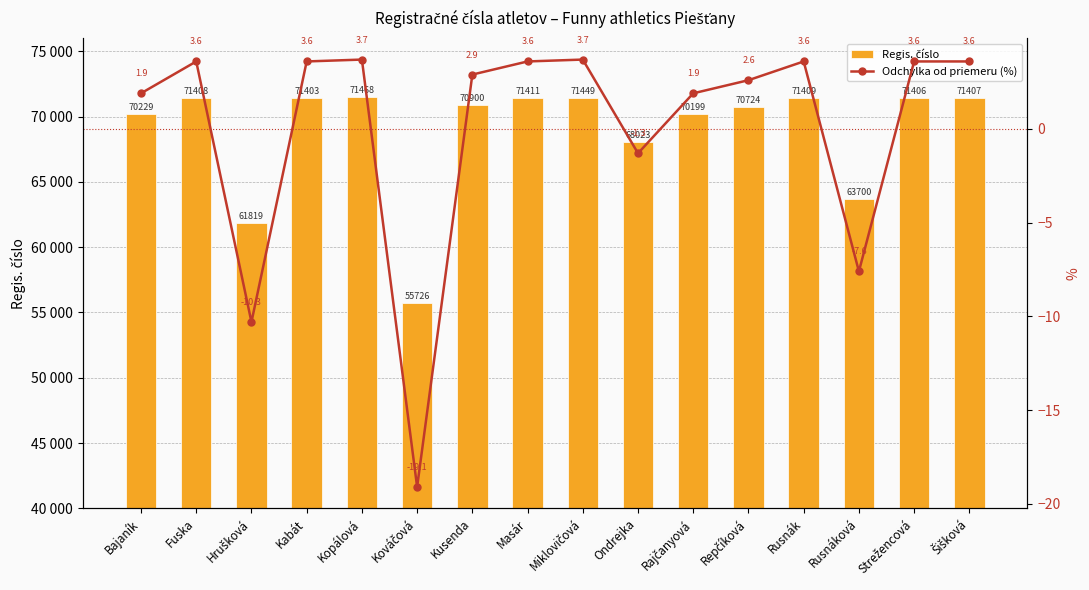

List the series in order of their peak value, lowest first.

Odchýlka od priemeru (%), Regis. číslo